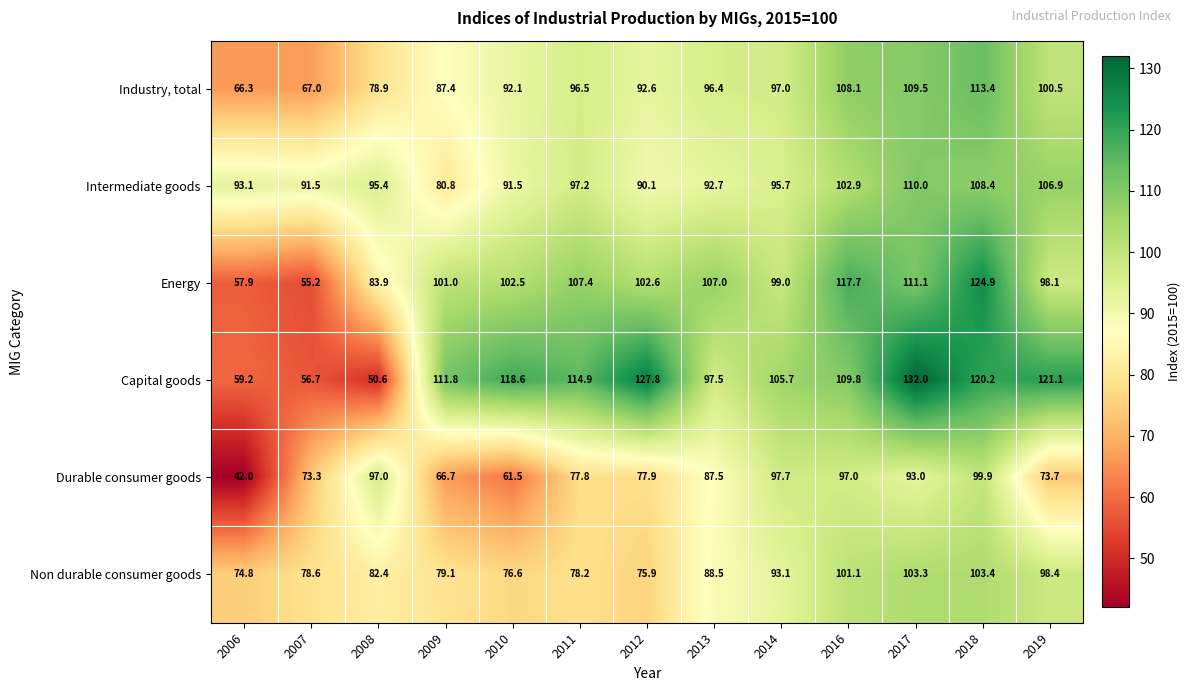

Where is Intermediate goods nearest to the value 95?

2008